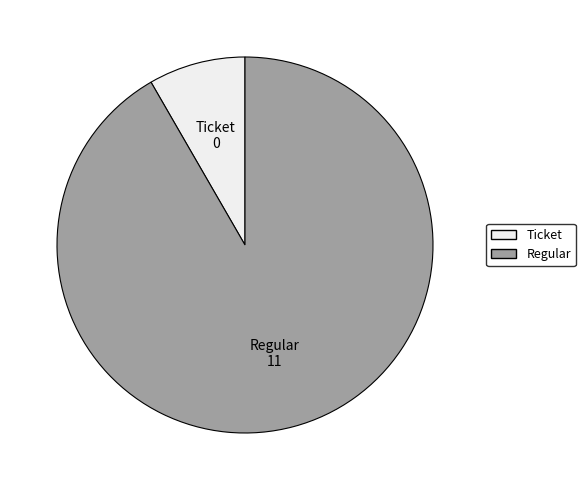

True or false: Ticket accounts for 19% of the total.

False